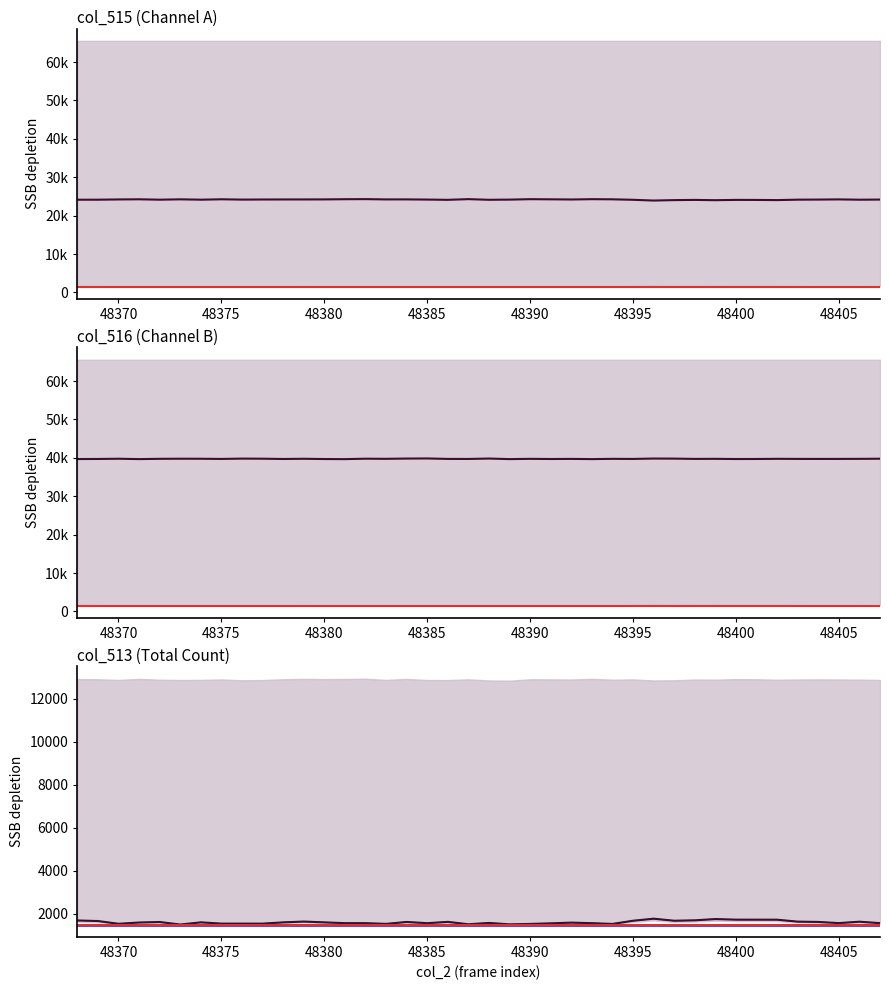

Count the number of data series in this chart.

4